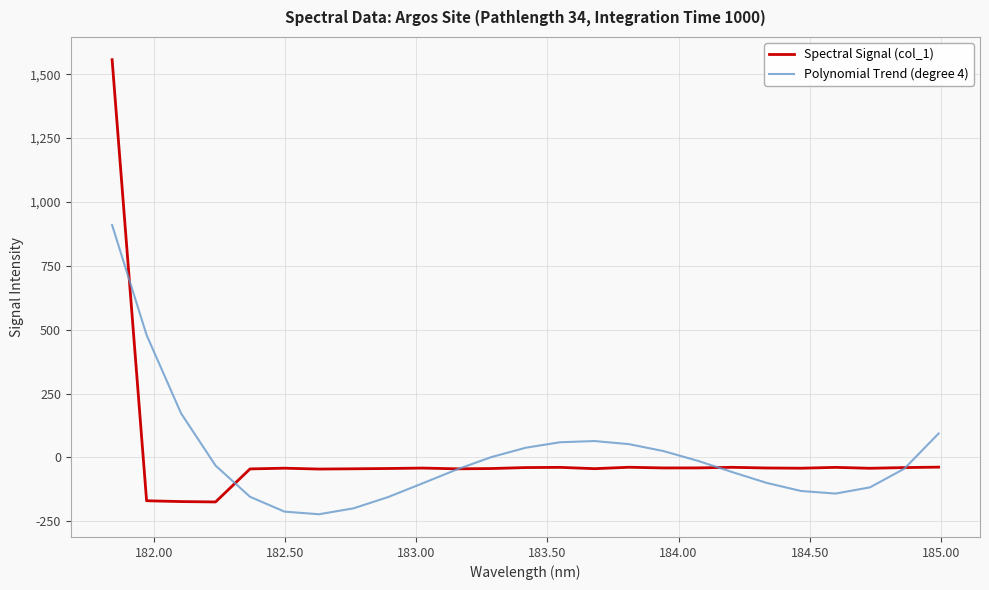

What is the difference between the maximum and minimum values in the Spectral Signal (col_1) series?

1731.0